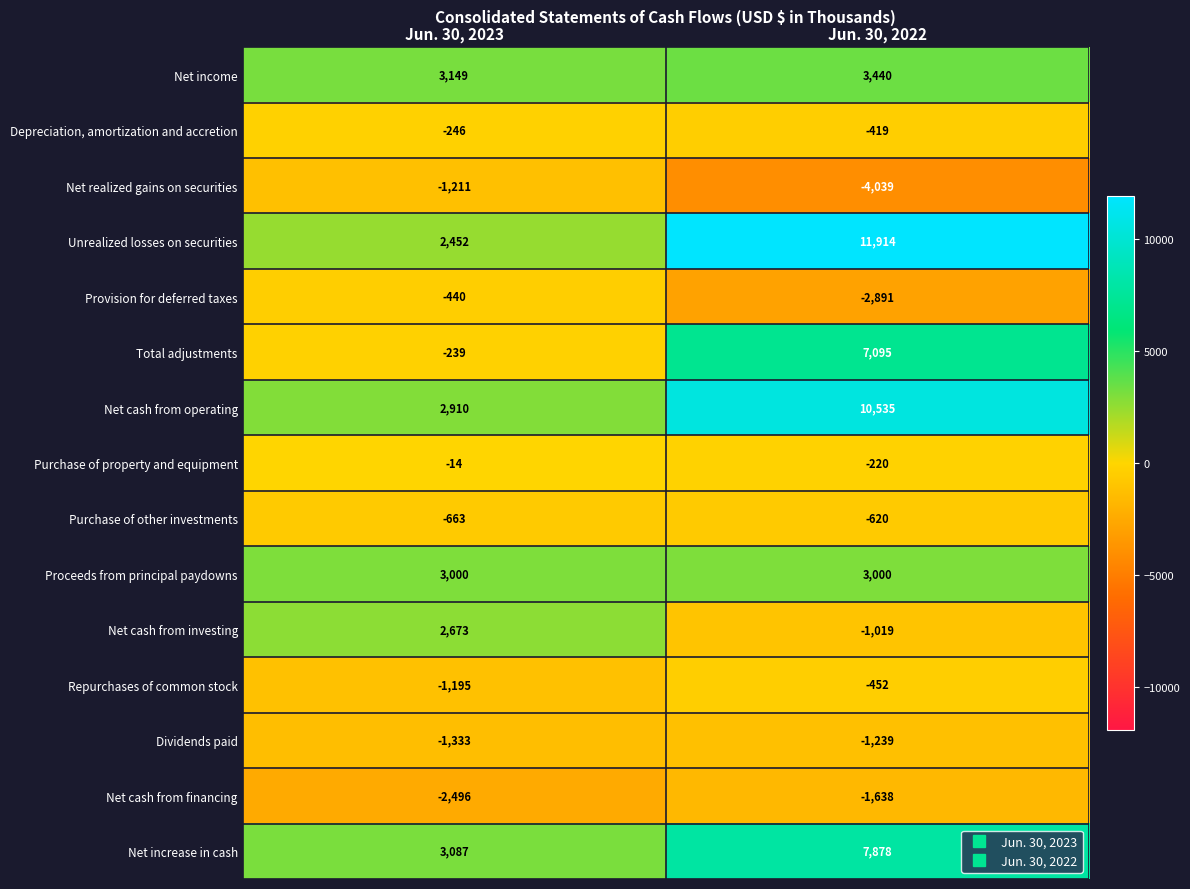

What is the approximate value of Net cash from financing at Jun. 30, 2022, to the nearest 100?

-1600